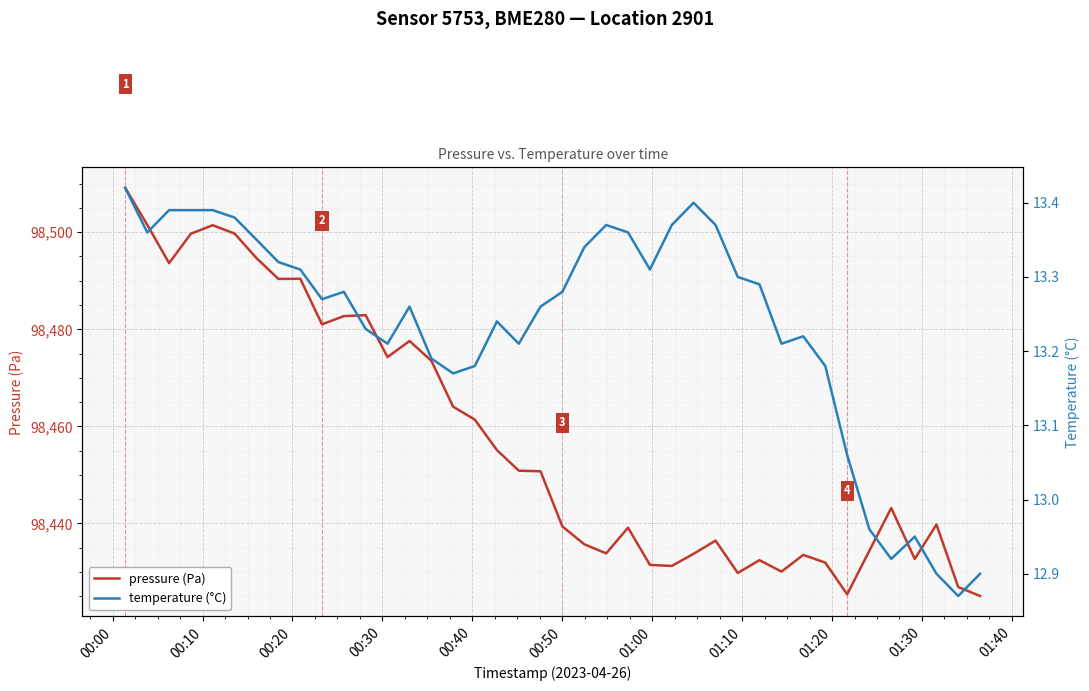

True or false: temperature and pressure intersect in this chart.

False